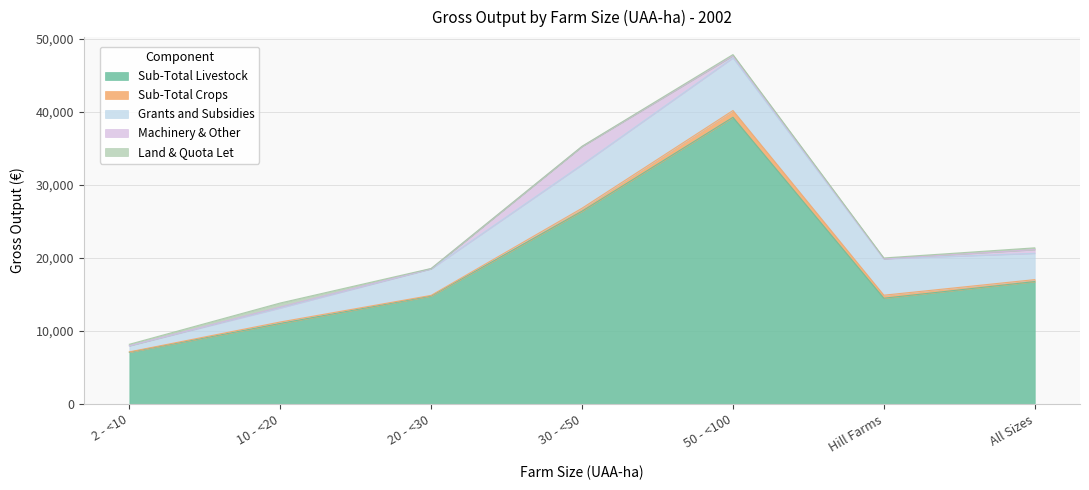

Reading right to left, extract all data points from this chart.

Sub-Total Livestock: 16782	14503	39283	26427	14798	11047	7095
Sub-Total Crops: 268	415	931	405	94	199	59
Grants and Subsidies: 3603	4982	7215	5966	3631	1920	836
Machinery & Other: 512	6	290	2484	25	144	0
Land & Quota Let: 239	111	155	36	30	538	202